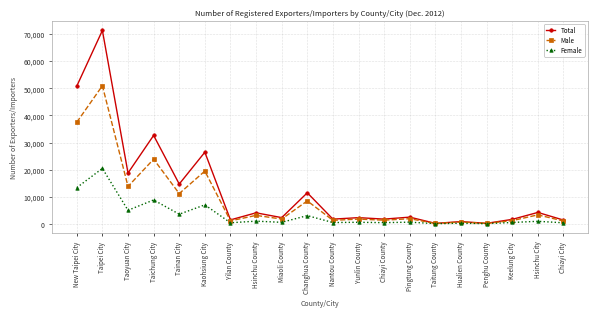

Is the value of Female at Tainan City greater than the value of Total at Chiayi City?

Yes